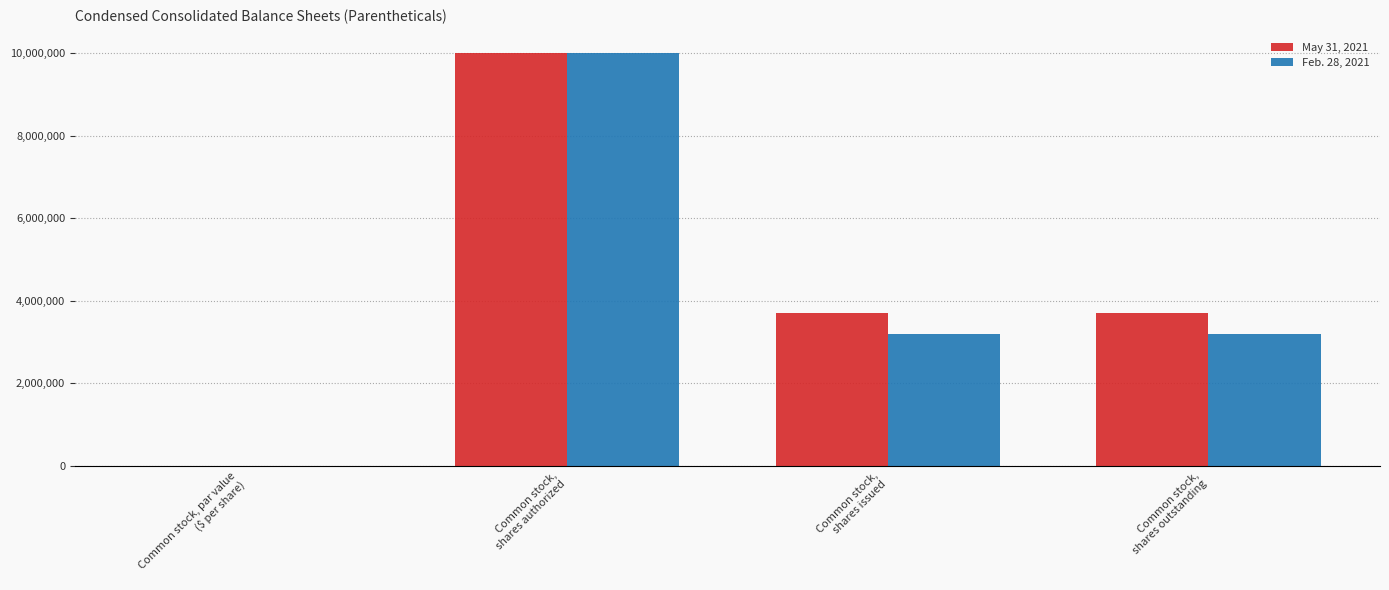

True or false: May 31, 2021 has a value of 6338522.9 at Common stock,
shares issued.

False